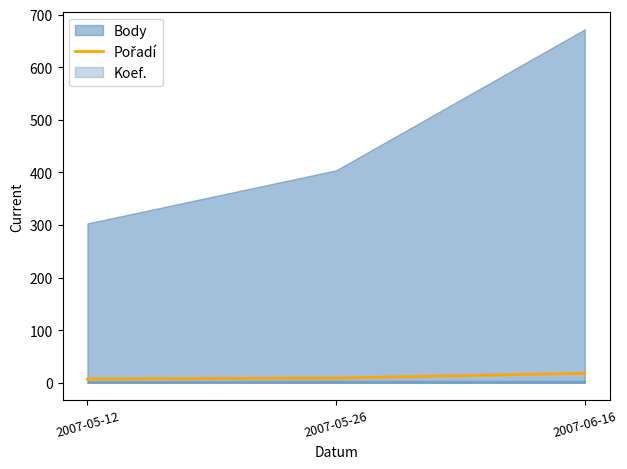

True or false: the data shows 8 at 2007-06-16.

False